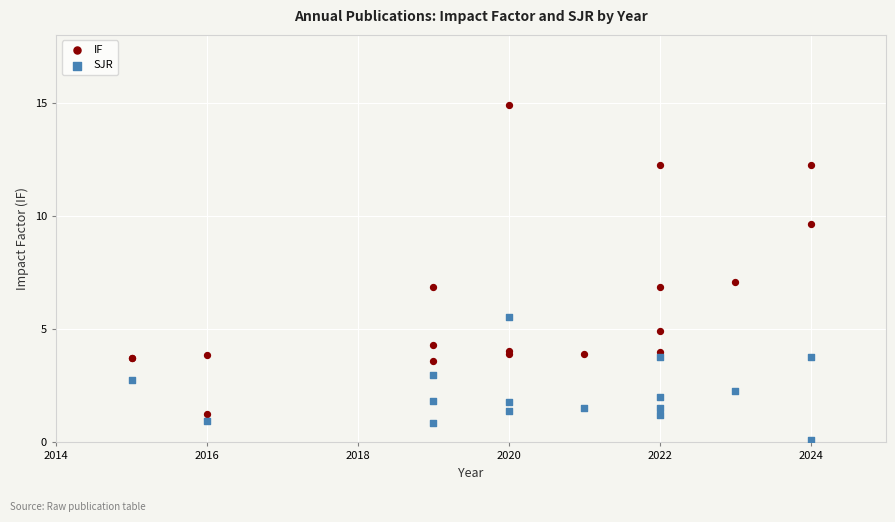

Which series has the widest spread of Y values?

IF